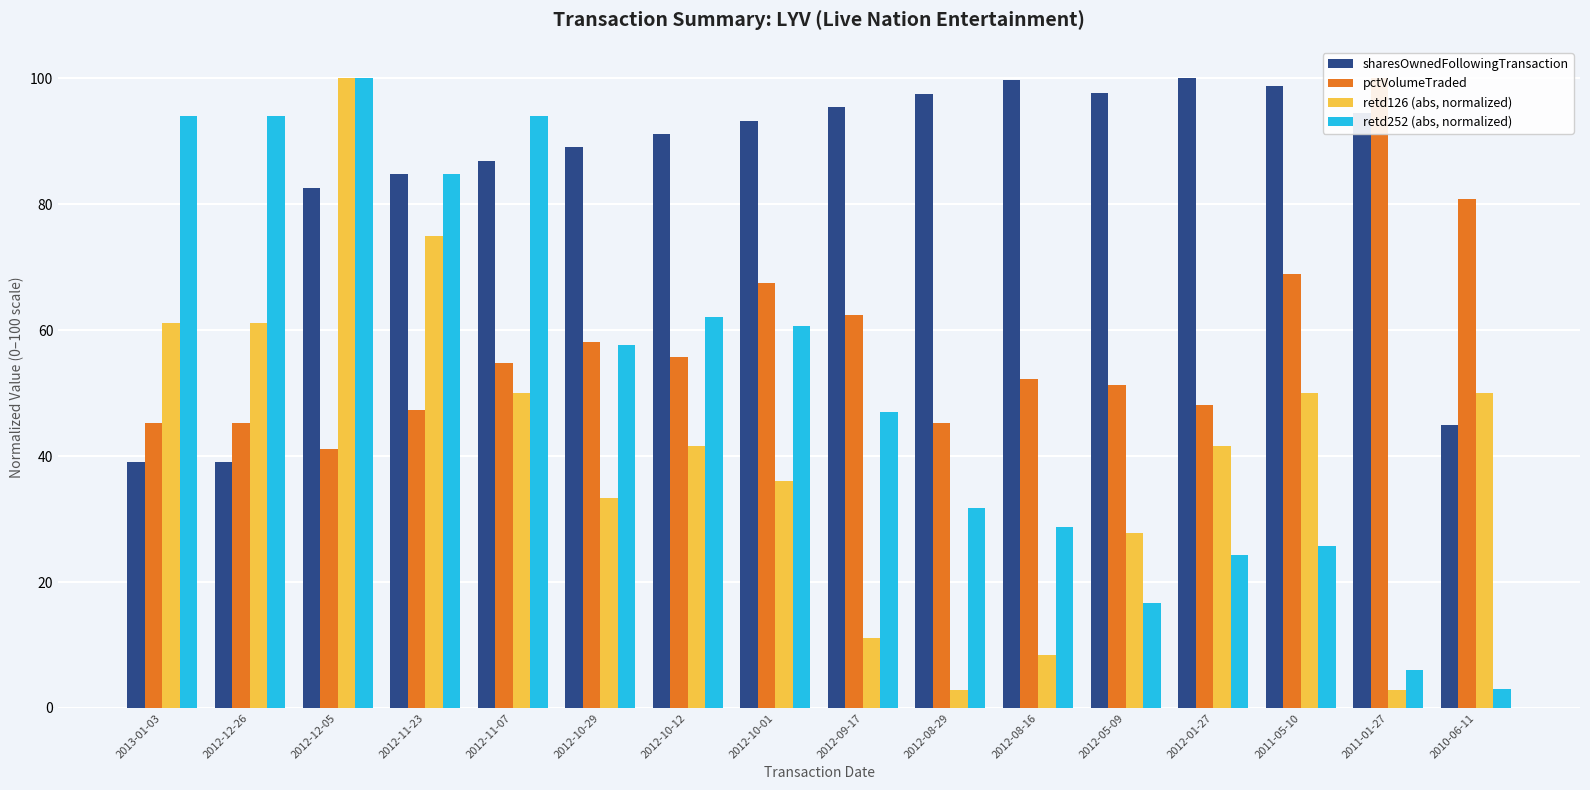

What is the value of the pctVolumeTraded bar at the 14th from the left?

68.9